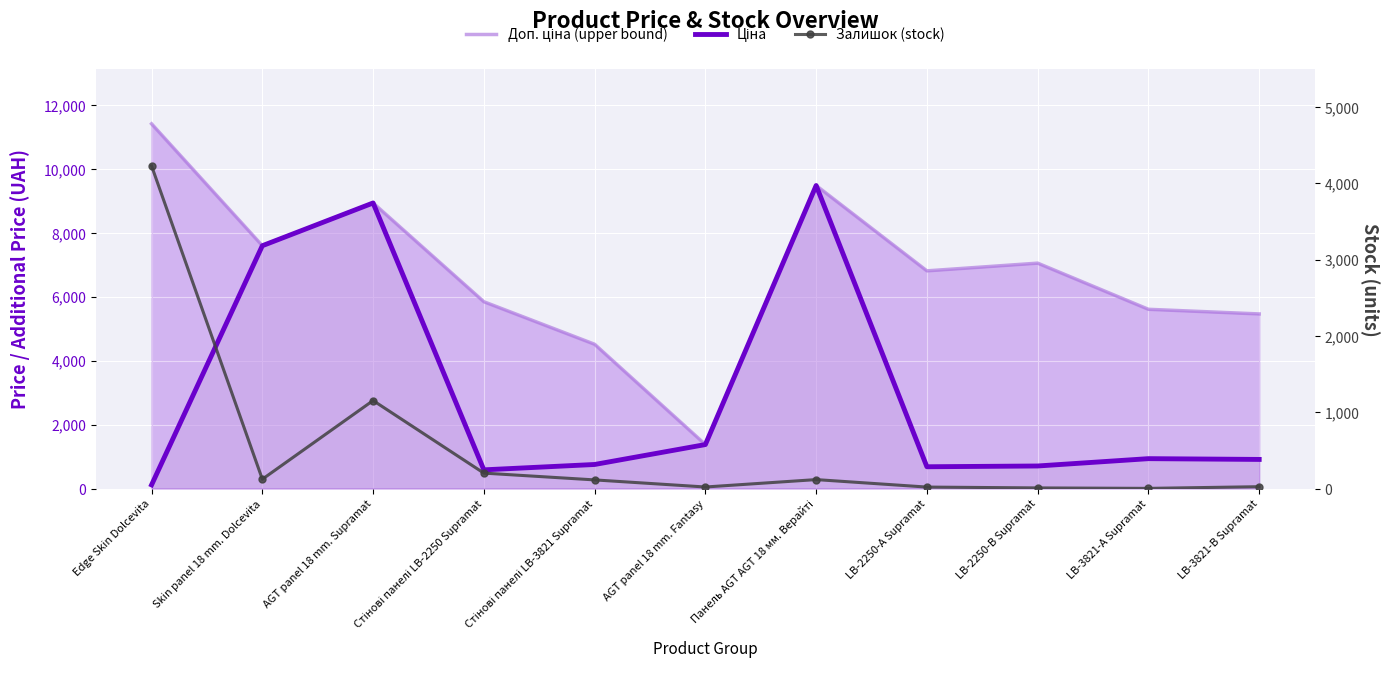

How many values in the Залишок (stock) series are below 113?

5